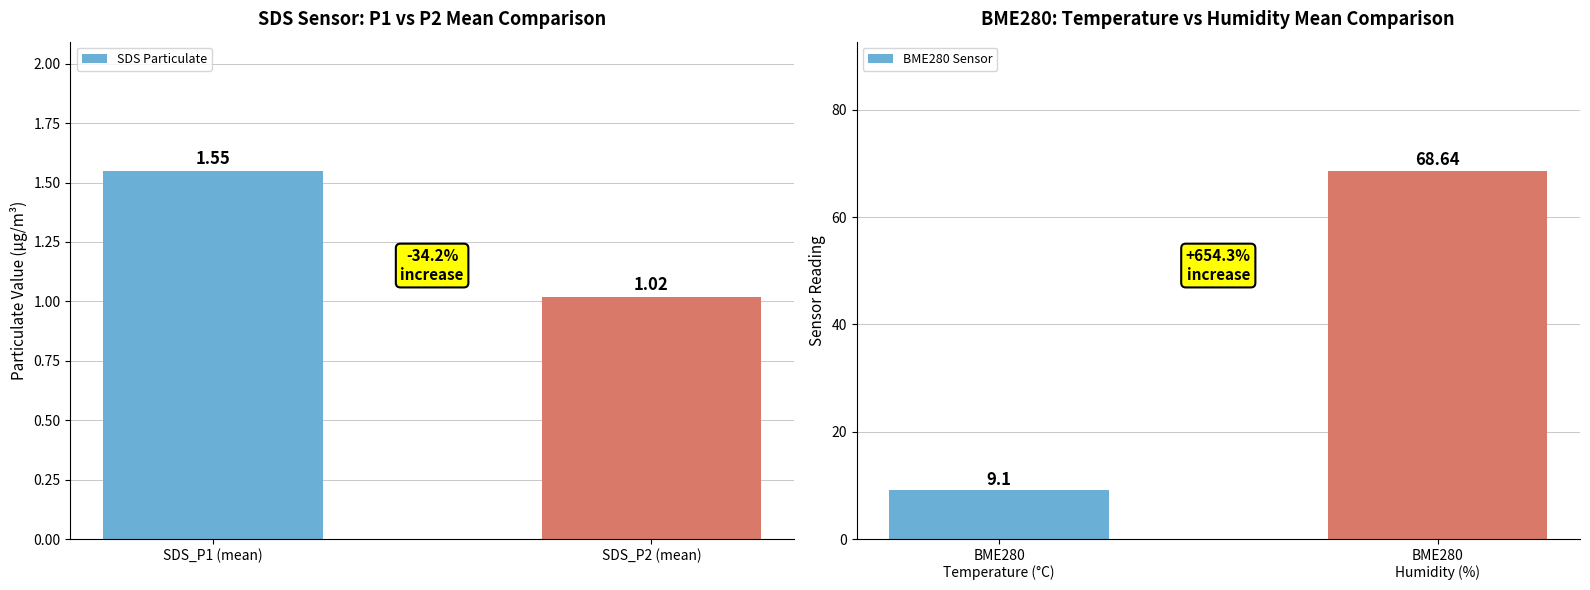

At how many categories does at least one series exceed 63?

1